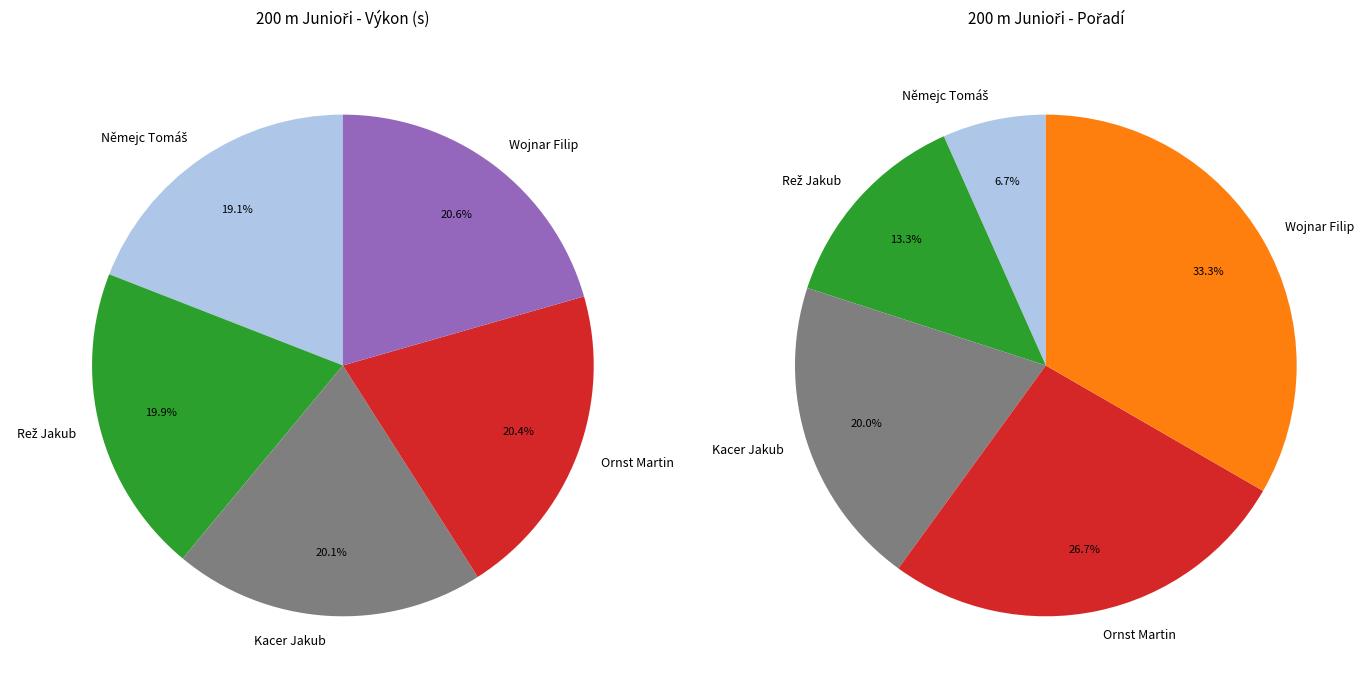

Is it true that Kacer Jakub is 6% of the pie?

False